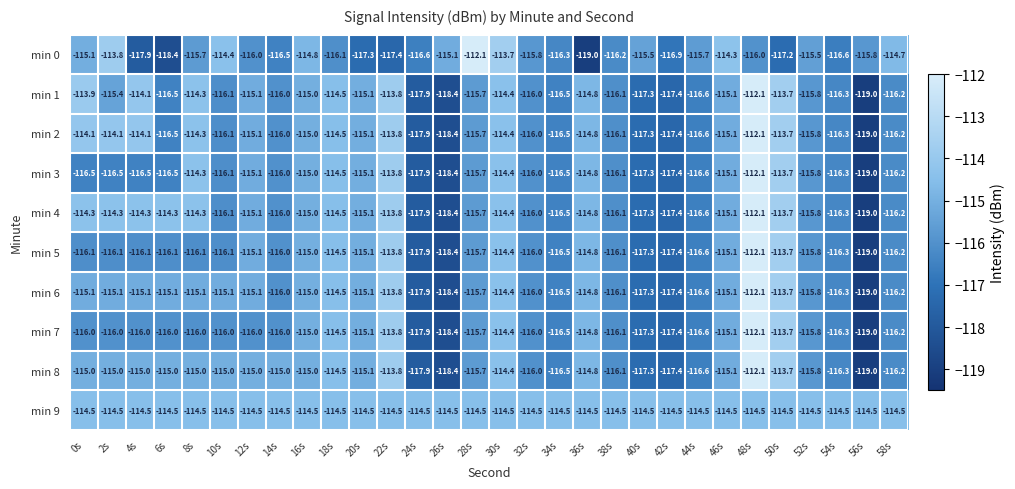

The value of min 1 at 50s is -194.3. True or false?

False